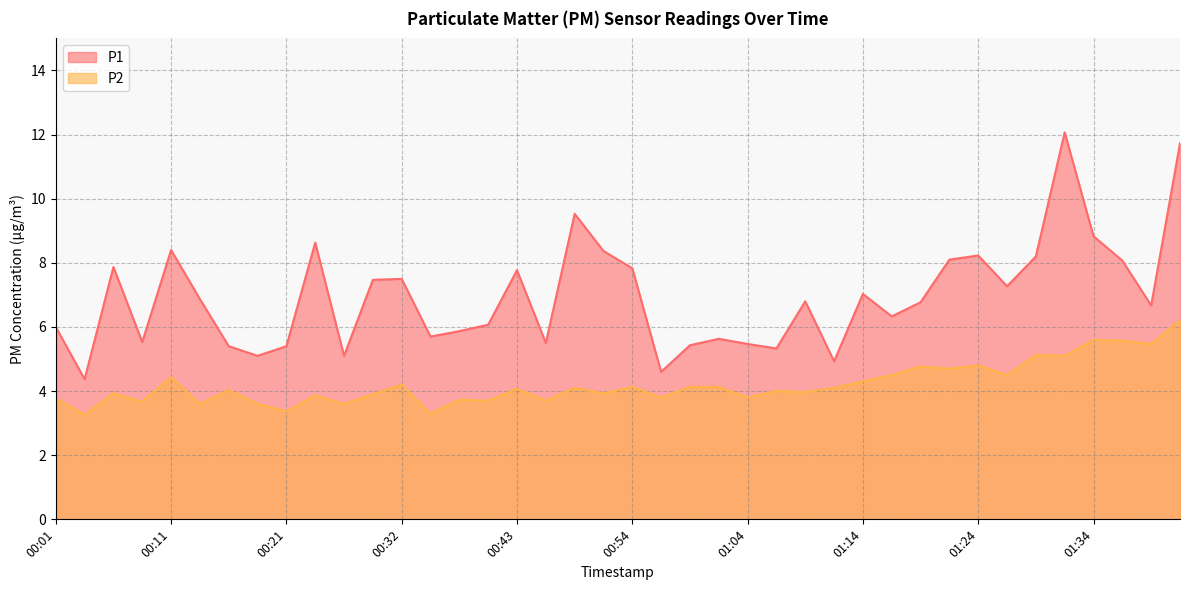

List the labels in order of P2 value, smallest first.

00:03, 00:35, 00:21, 00:13, 00:19, 00:27, 00:08, 00:40, 00:46, 00:38, 00:01, 00:56, 01:04, 00:24, 00:29, 00:06, 00:51, 01:08, 01:06, 00:16, 00:43, 00:48, 01:11, 00:54, 00:59, 01:01, 00:32, 01:14, 00:11, 01:16, 01:26, 01:21, 01:19, 01:24, 01:31, 01:29, 01:39, 01:36, 01:34, 01:41